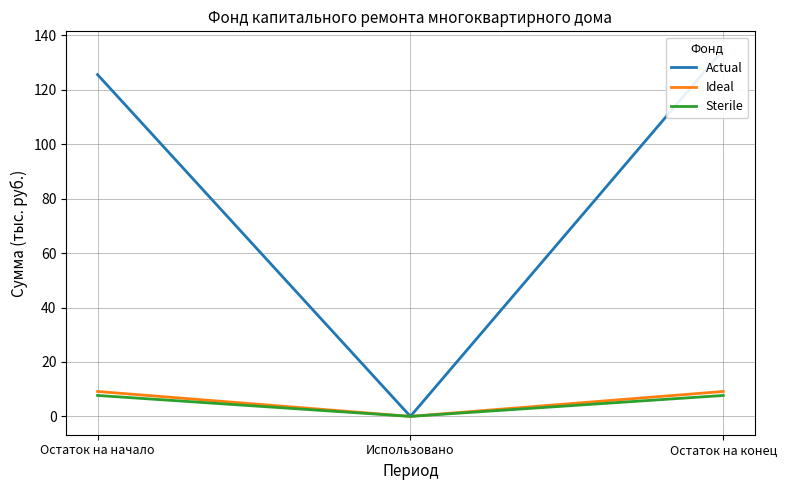

Reading left to right, transcribe all the data shown in this chart.

Actual: Остаток на начало=125.6	Использовано=0.0	Остаток на конец=134.8
Ideal: Остаток на начало=9.2	Использовано=0.0	Остаток на конец=9.2
Sterile: Остаток на начало=7.7	Использовано=0.0	Остаток на конец=7.7